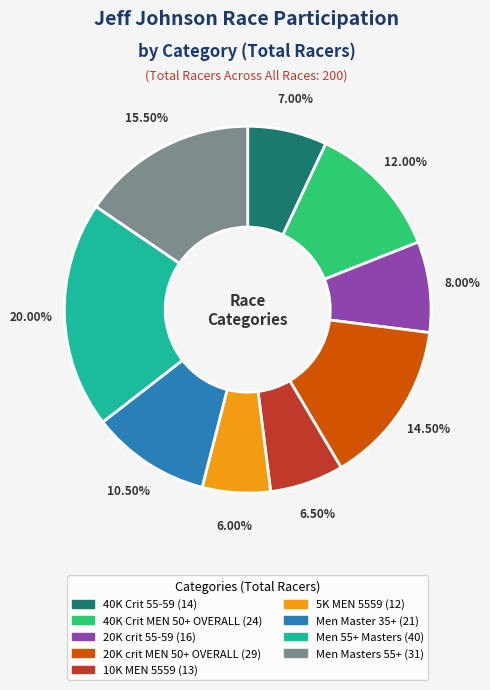

Does any single category account for the majority?

No